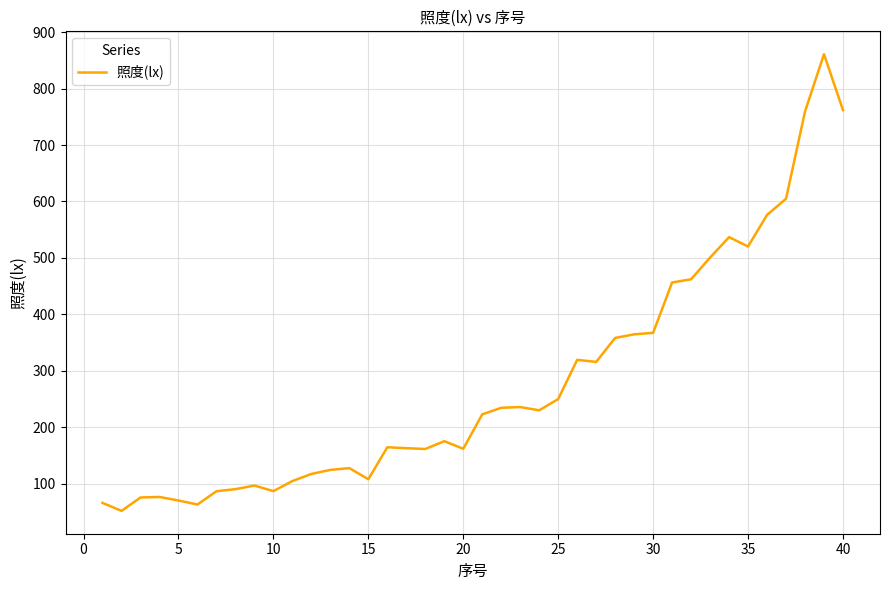

What is the difference between the second highest and second lowest values?

698.8